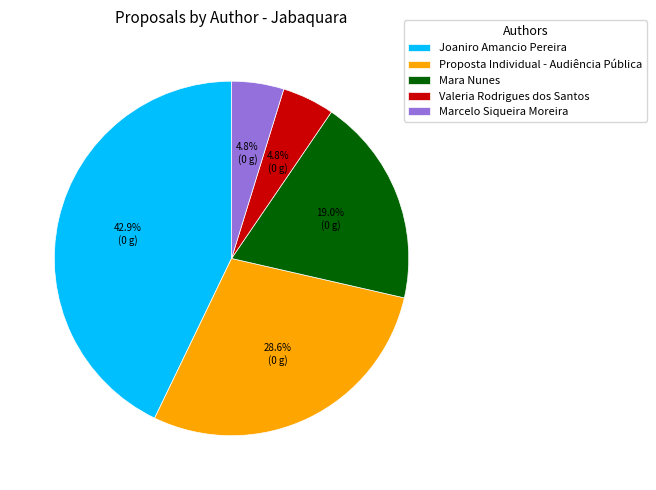

To the nearest percent, what percentage of the pie is Valeria Rodrigues dos Santos?

5%